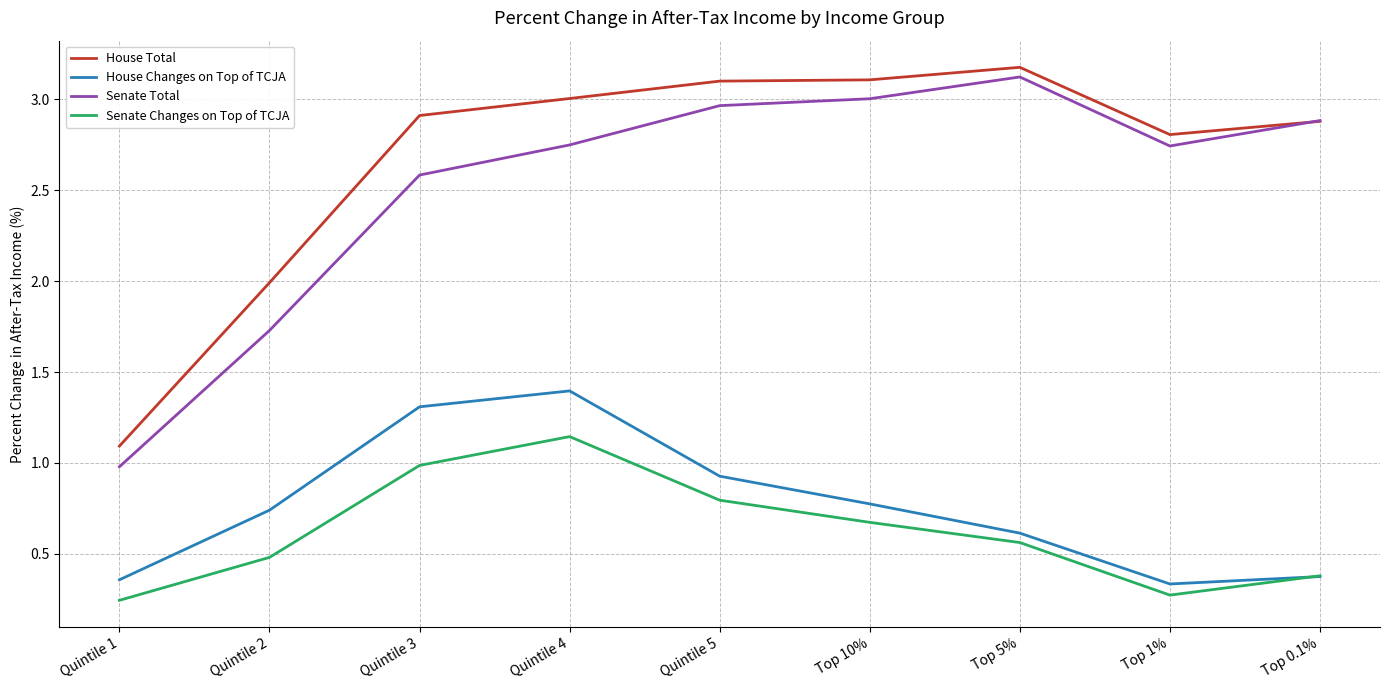

Where is House Total nearest to the value 2?

Quintile 2